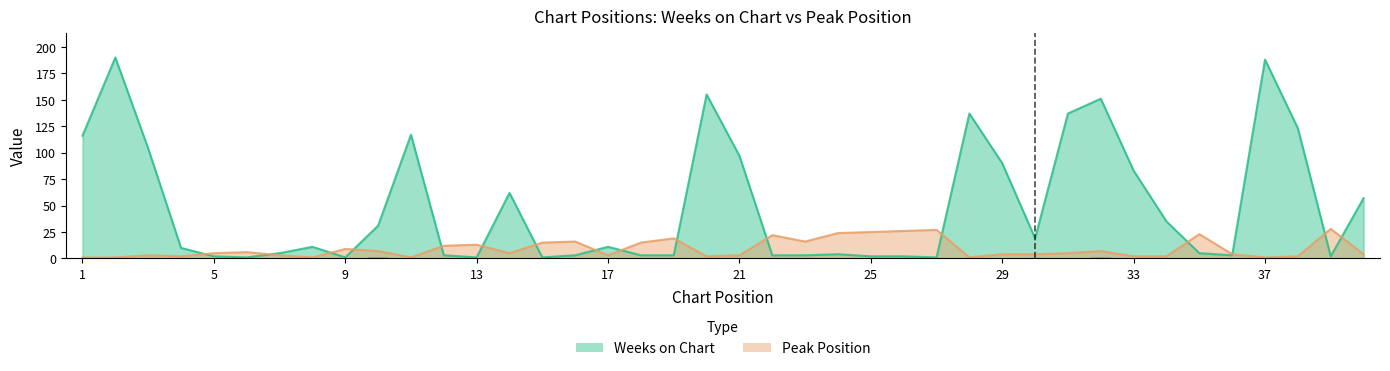

What is the highest value of the Peak Position series?

28